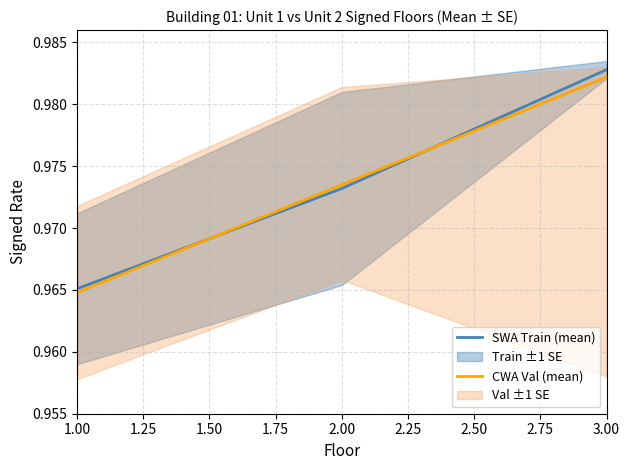

Is the value of SWA Train (mean) at 1.00 greater than the value of CWA Val (mean) at 3.00?

No